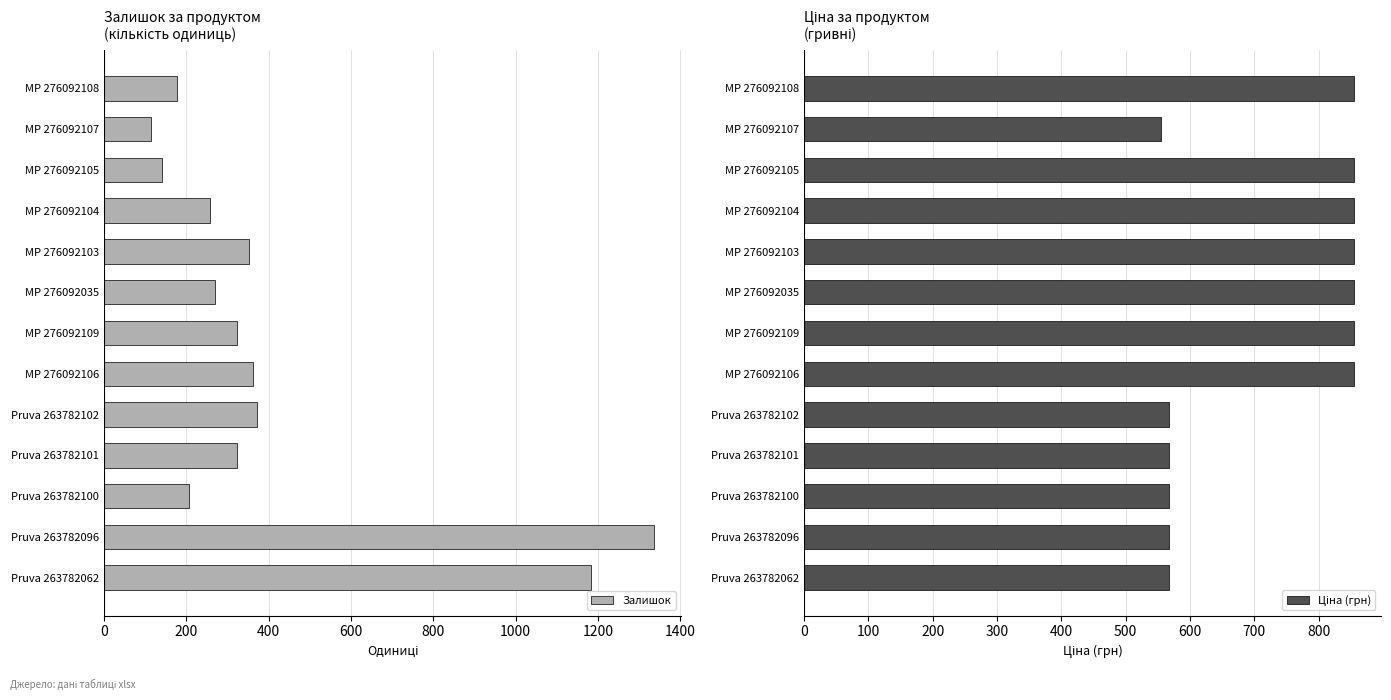

Does the chart contain stacked bars?

No